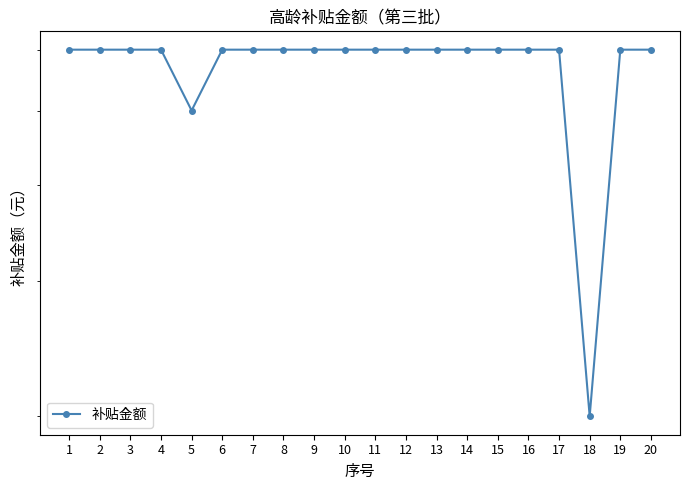

What is the value of the 20th point from the left?

600